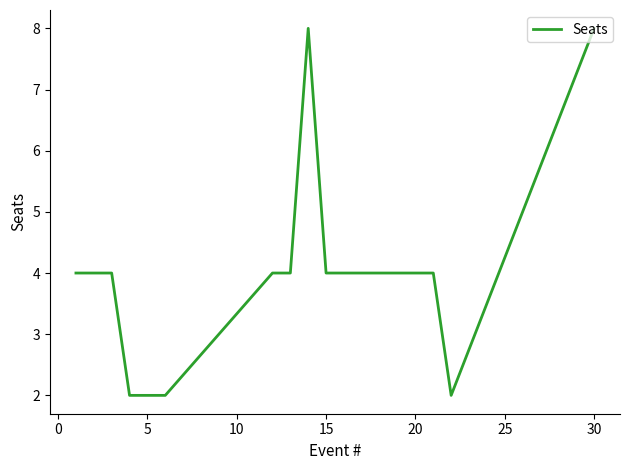

What is the greatest value displayed?

8